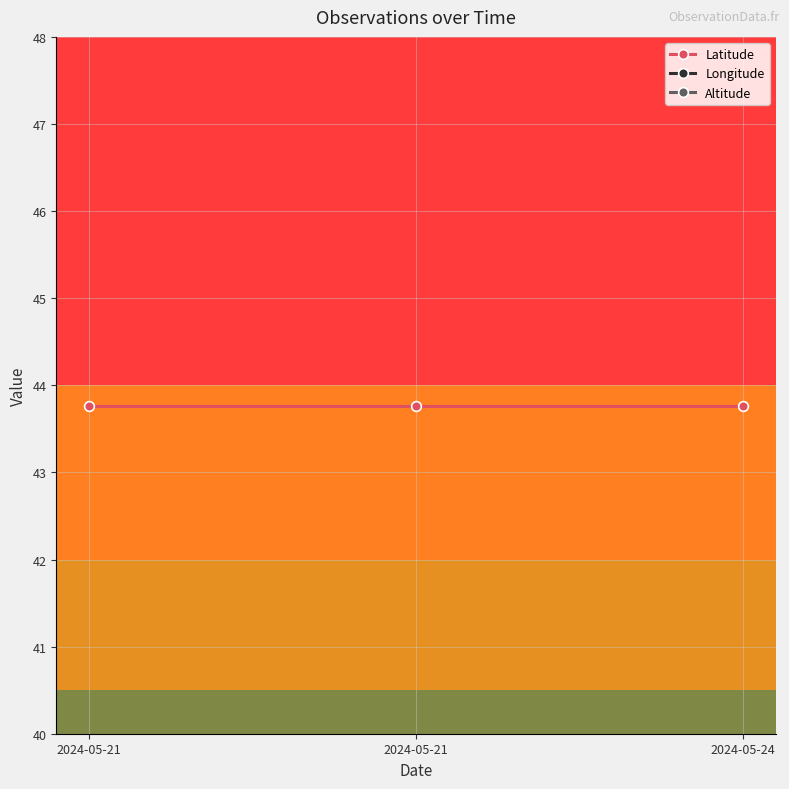

What is the maximum value for Longitude?

3.9